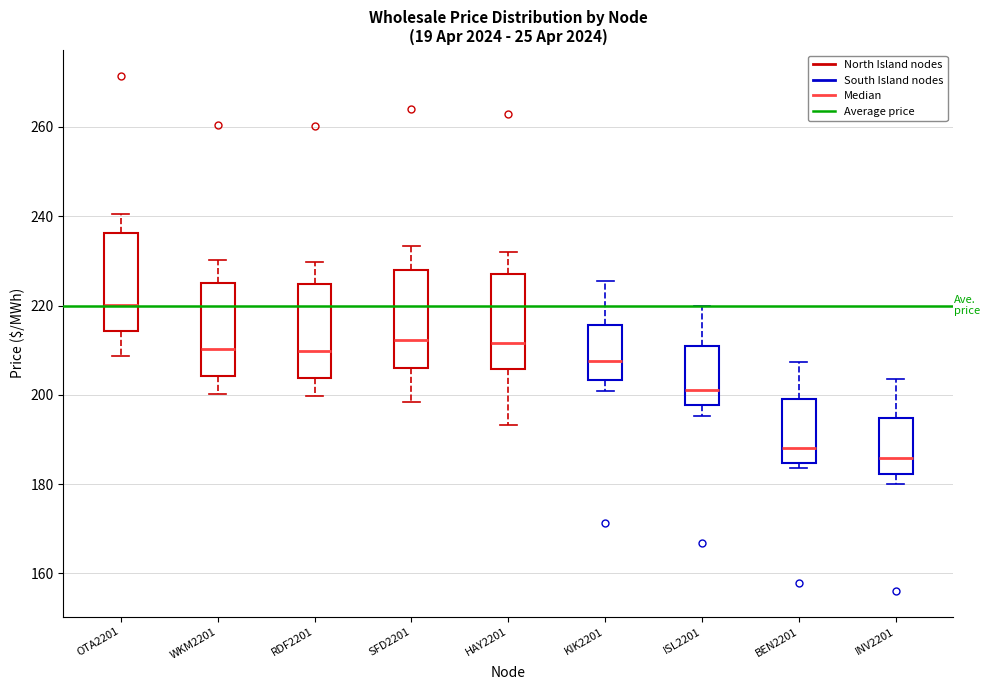

Reading left to right, transcribe this box plot: for each box, give where its median line is, the range the box spans, and where its two whiskers end, as read against the y-axis. The values are not printed on the chart, so give them approximately, as read against the axis.

OTA2201: median 220, box 214 to 236, whiskers 208 to 240
WKM2201: median 210, box 204 to 226, whiskers 200 to 230
RDF2201: median 210, box 204 to 224, whiskers 200 to 230
SFD2201: median 212, box 206 to 228, whiskers 198 to 234
HAY2201: median 212, box 206 to 226, whiskers 194 to 232
KIK2201: median 208, box 204 to 216, whiskers 200 to 226
ISL2201: median 202, box 198 to 210, whiskers 196 to 220
BEN2201: median 188, box 184 to 200, whiskers 184 (just below the box's lower edge) to 208
INV2201: median 186, box 182 to 194, whiskers 180 to 204